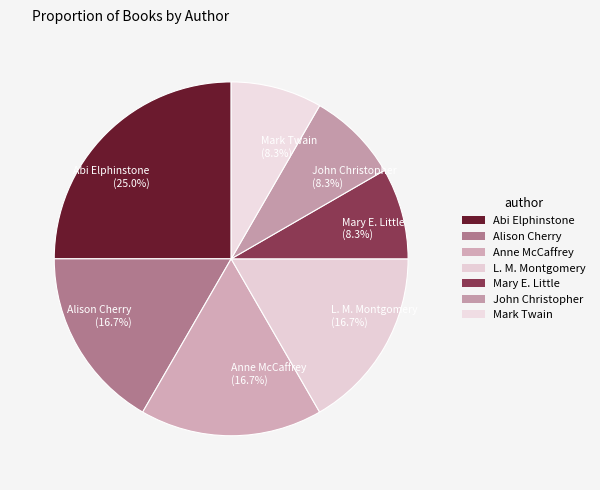

What is the ratio of the value at Alison Cherry (16.7%) to the value at Mark Twain (8.3%)?

2.0